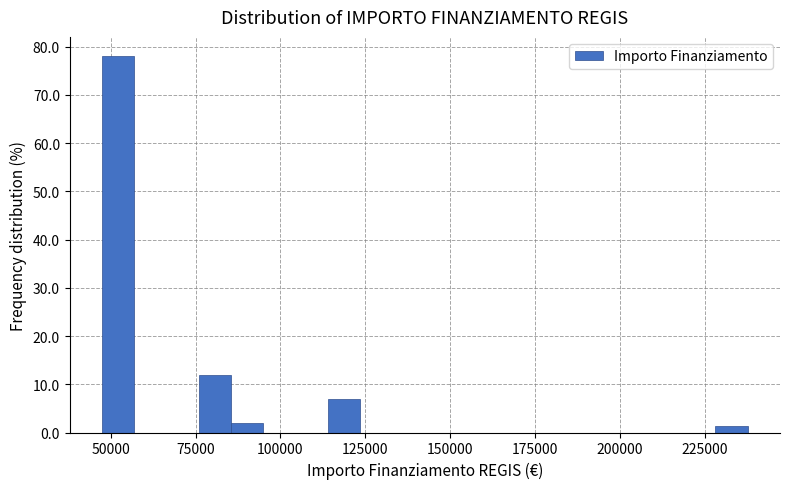

Read against the x-axis, roughly where is the centre of the tallest bar?

50000